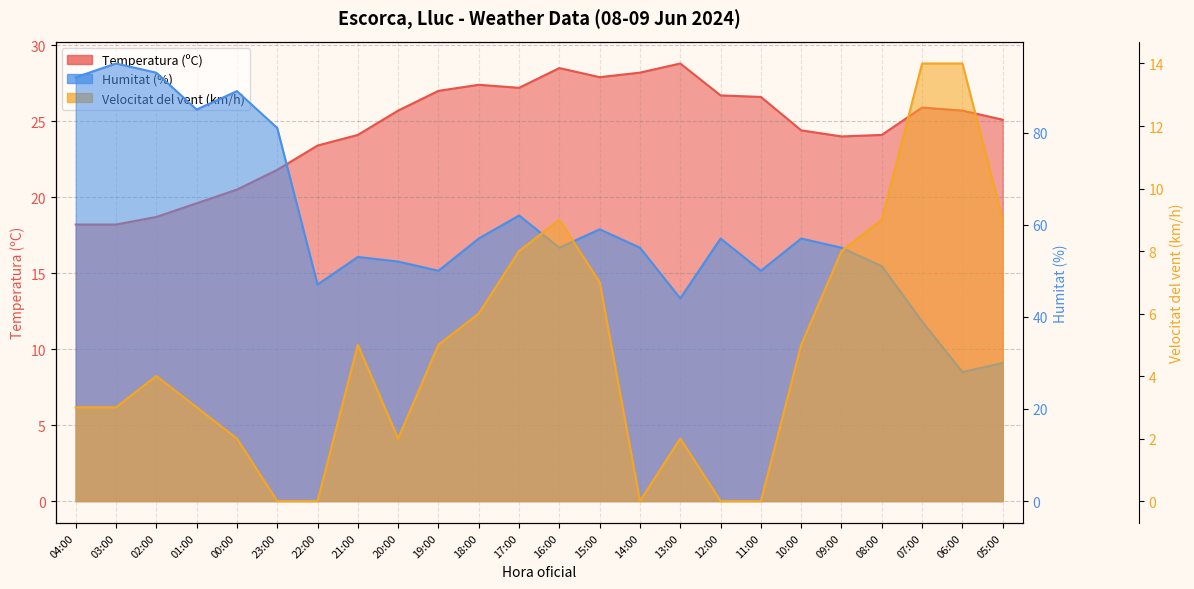

What is the difference between the highest and lowest values at 04:00?

89.0